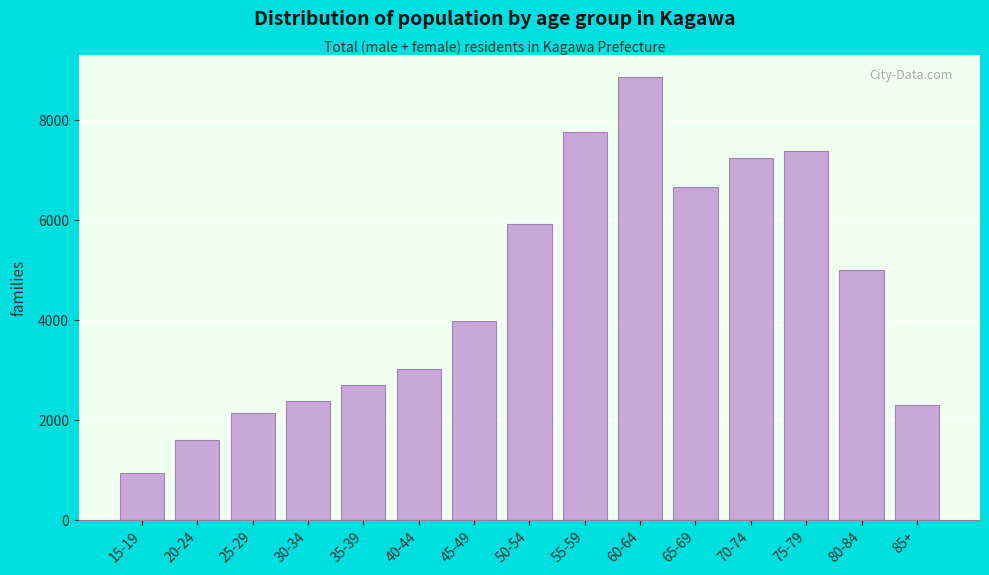

Reading left to right, transcribe all the data shown in this chart.

935	1606	2150	2393	2707	3023	3980	5919	7772	8865	6672	7238	7386	4996	2311